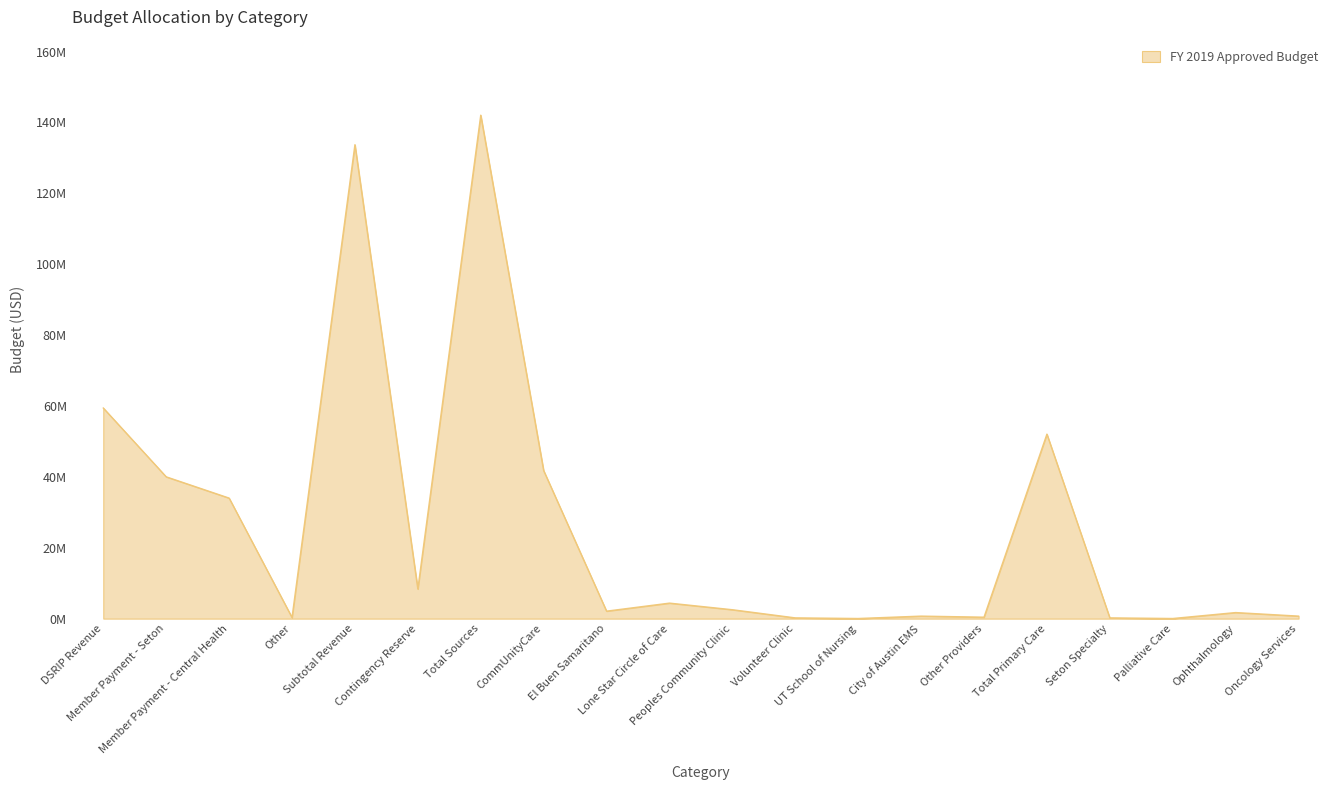

Does the chart have visible grid lines?

Yes